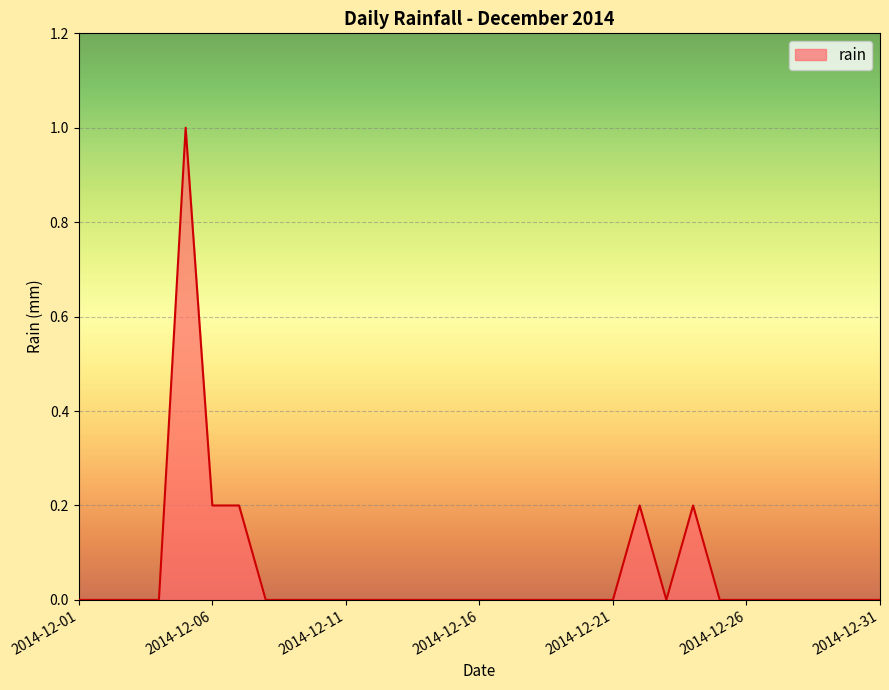

What is the difference between the maximum and minimum values?

1.0